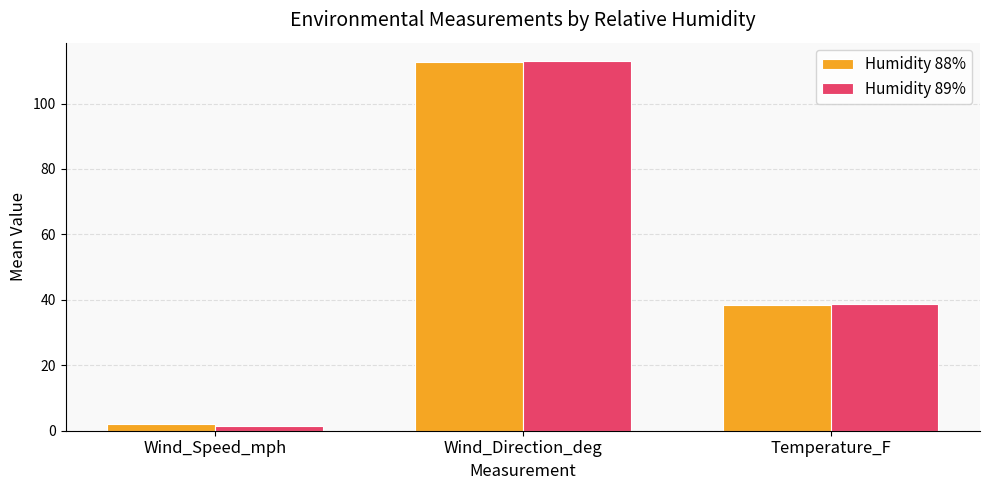

What is the label of the 2nd bar from the right?

Wind_Direction_deg